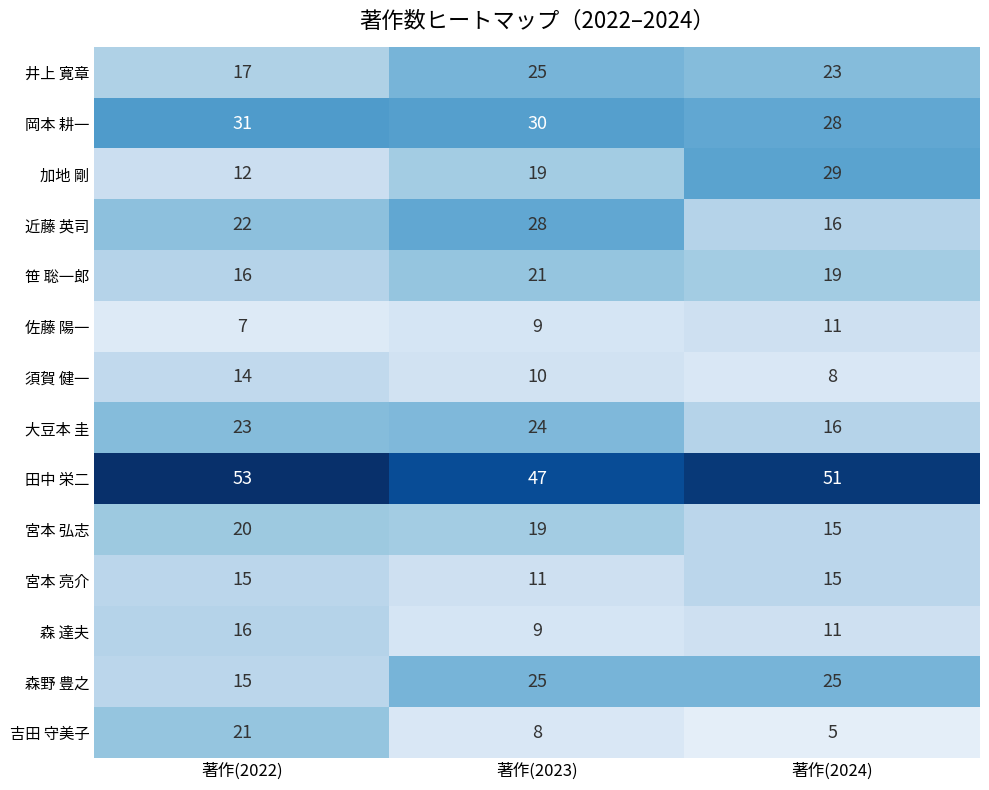

What is the difference between the highest and lowest values at 著作(2024)?

46